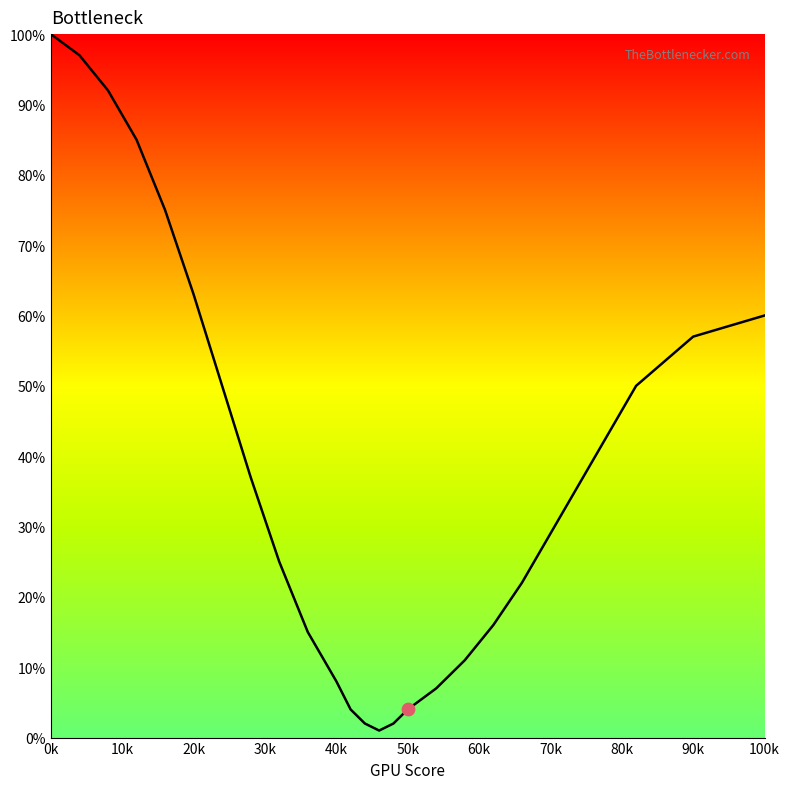

What is the difference between the maximum and minimum values?

99